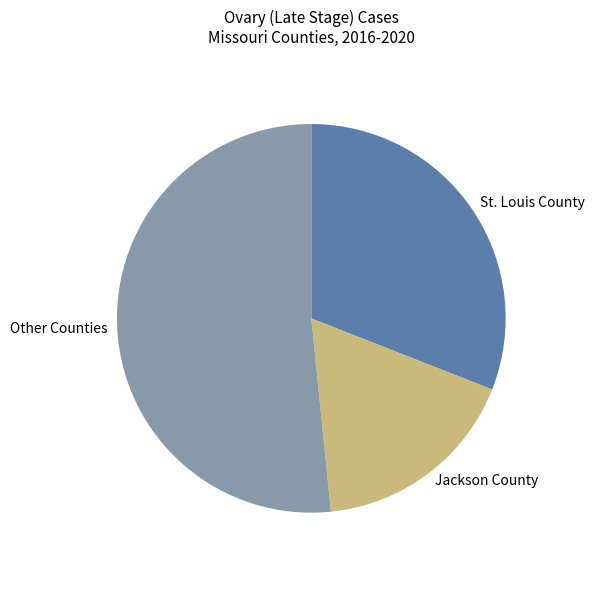

Is the sum of Jackson County and Other Counties greater than half?

Yes